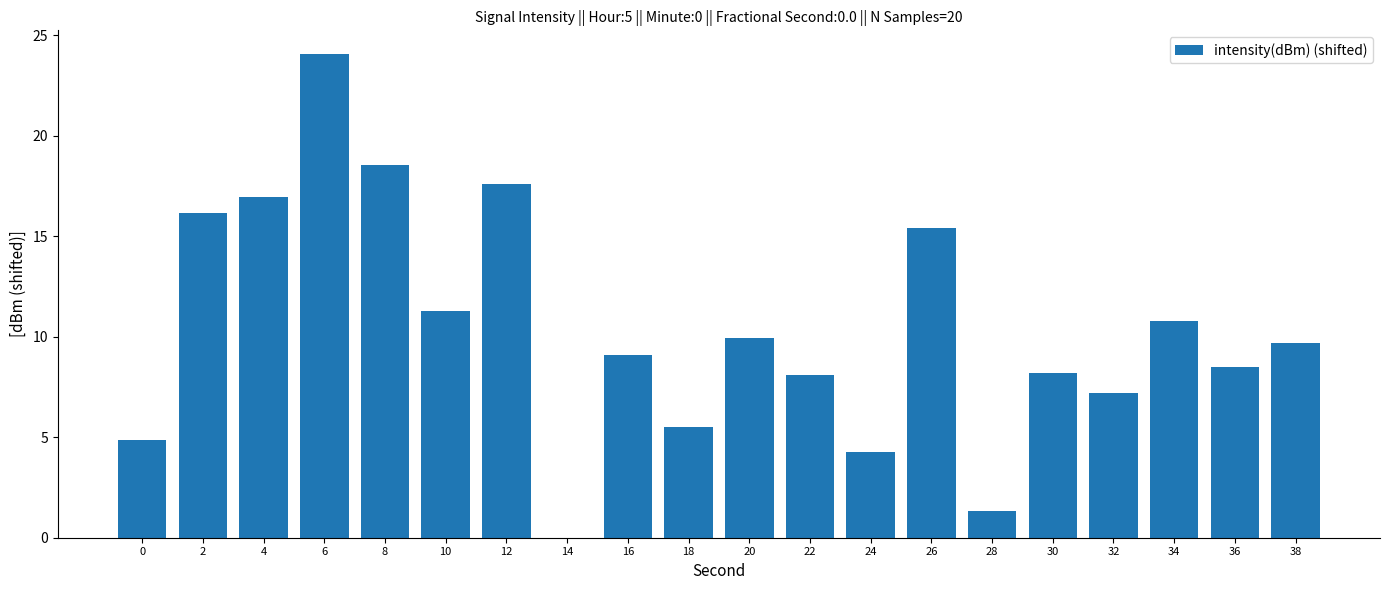

Reading left to right, what are all the values shown in this chart?

4.8	16.2	16.9	24.0	18.5	11.3	17.6	0.0	9.1	5.5	10.0	8.1	4.2	15.4	1.3	8.2	7.2	10.8	8.5	9.7